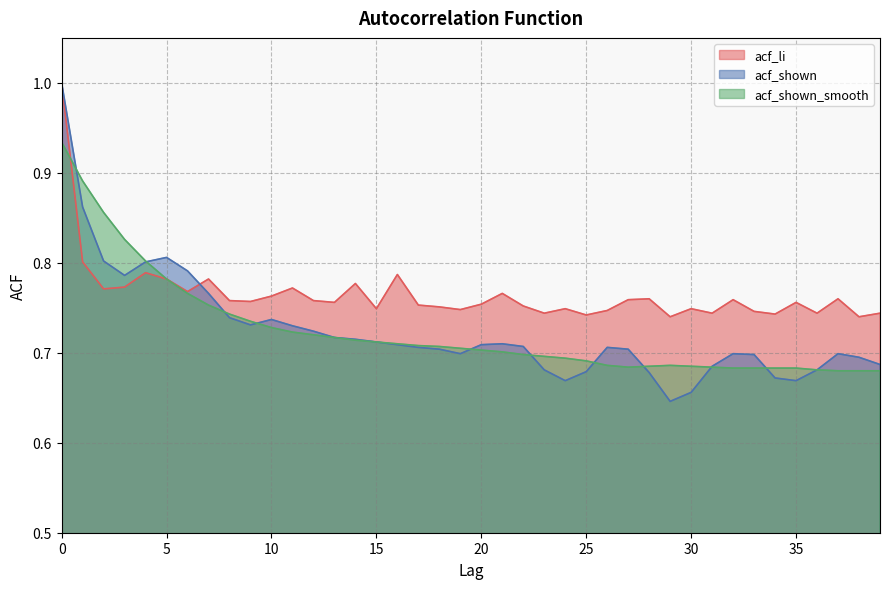

True or false: acf_li has more than 2 points higher than both neighbors.

True